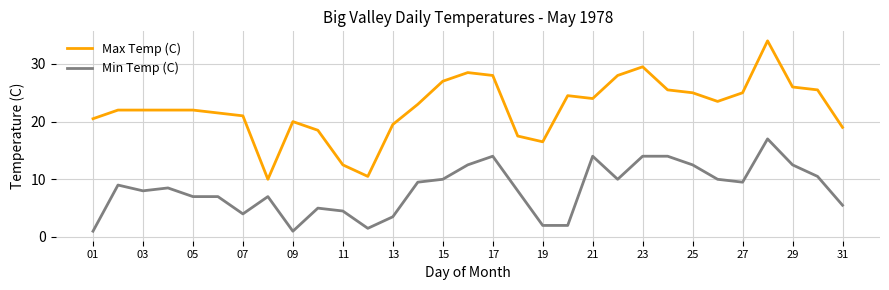

Which series has the largest total across all categories?

Max Temp (C)